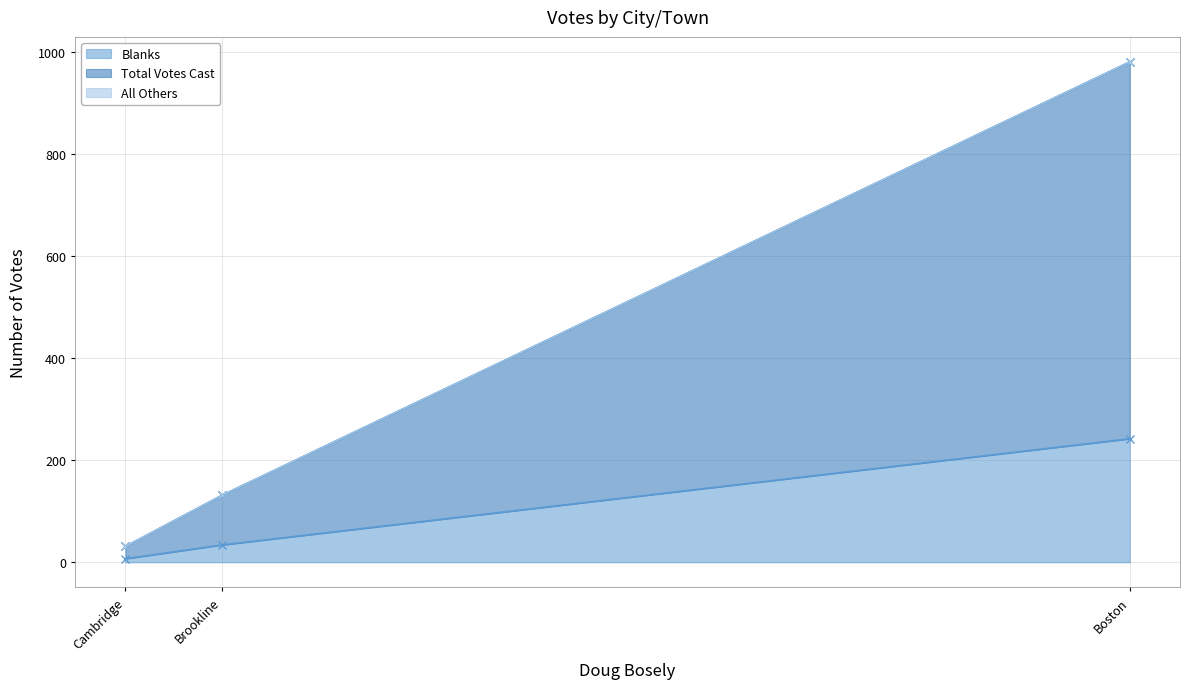

What is the highest value of the Blanks series?

242